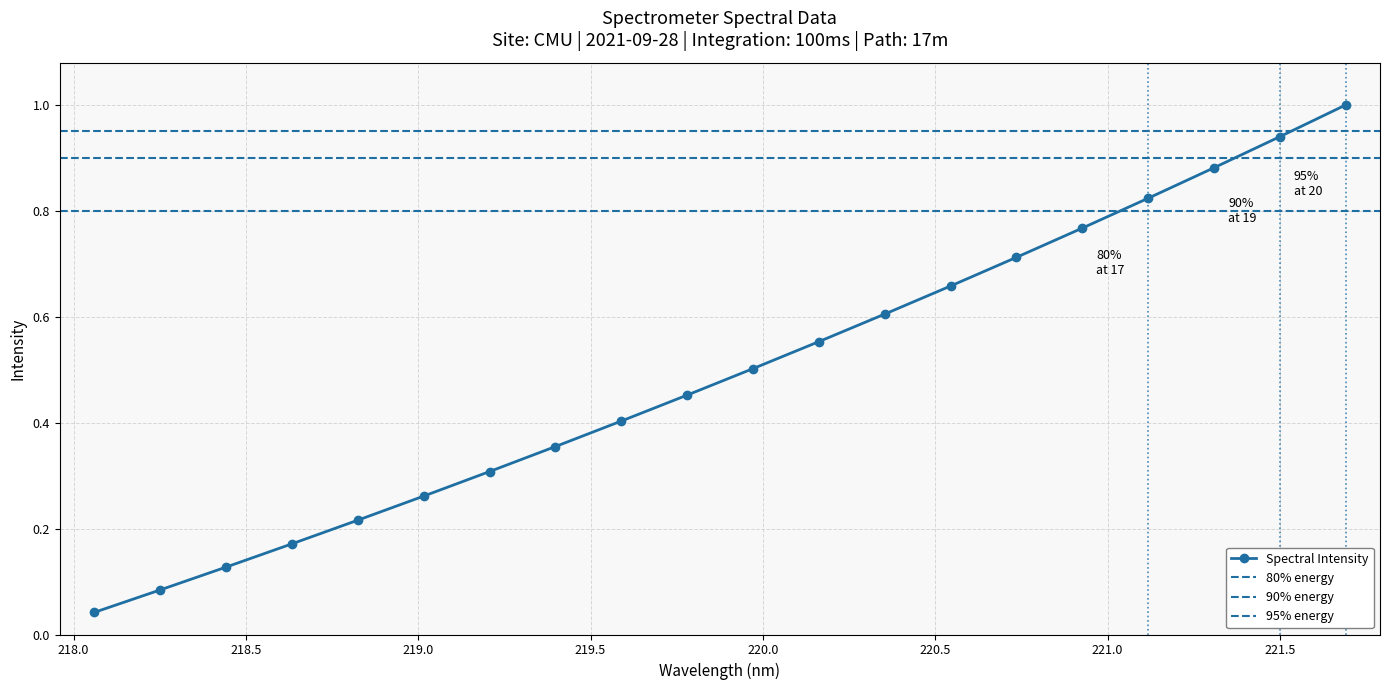

Reading right to left, what are all the values shown in this chart?

1.0	0.9	0.9	0.8	0.8	0.7	0.7	0.6	0.6	0.5	0.5	0.4	0.4	0.3	0.3	0.2	0.2	0.1	0.1	0.0